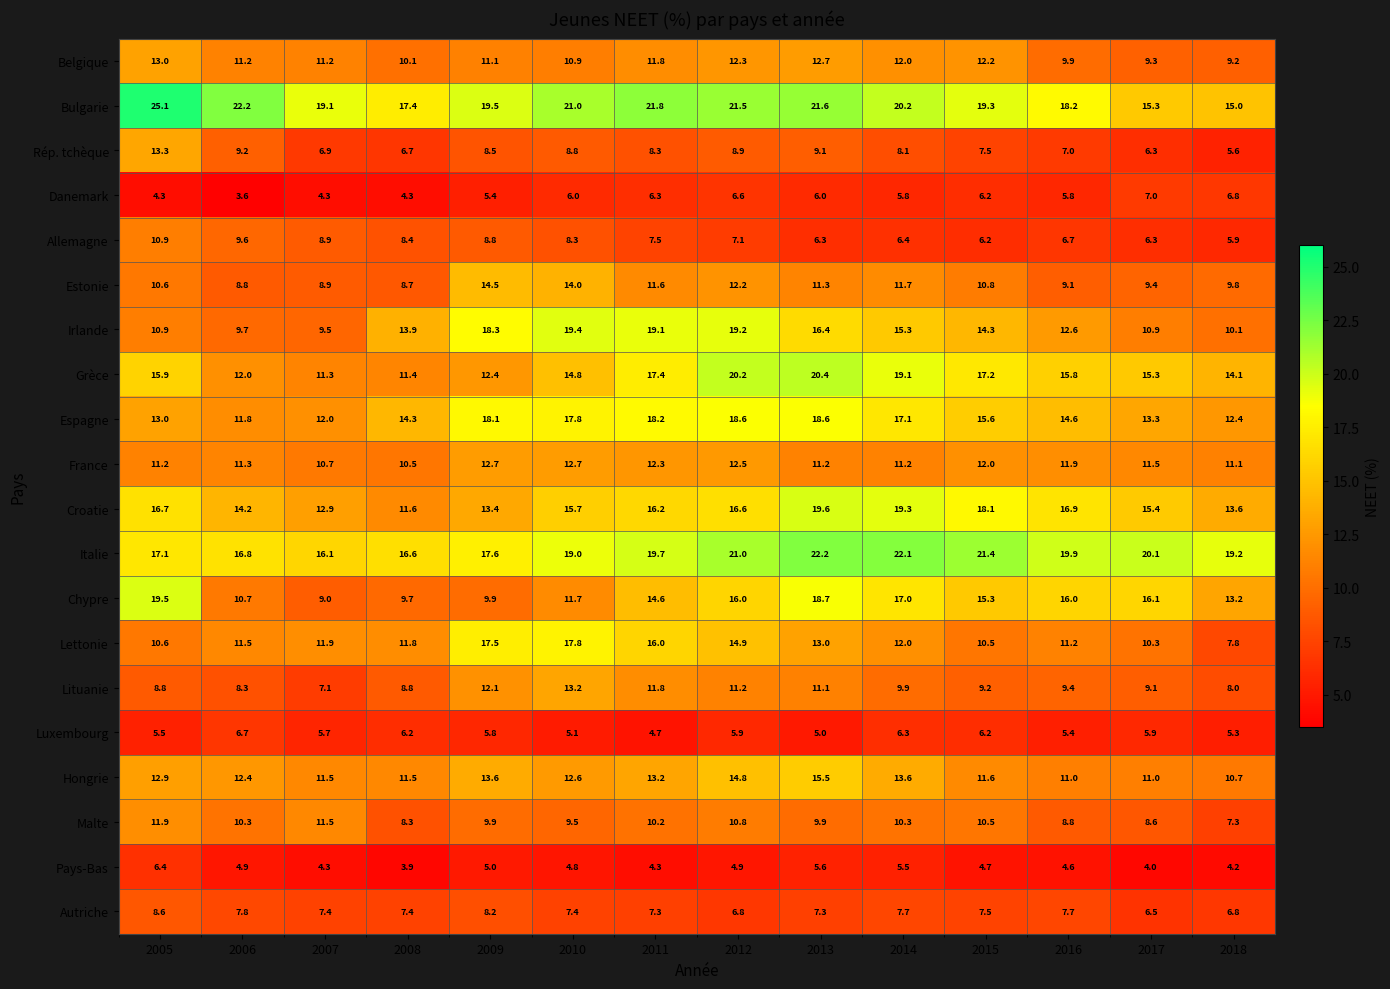

What value does the Croatie series have at 2011?

16.2